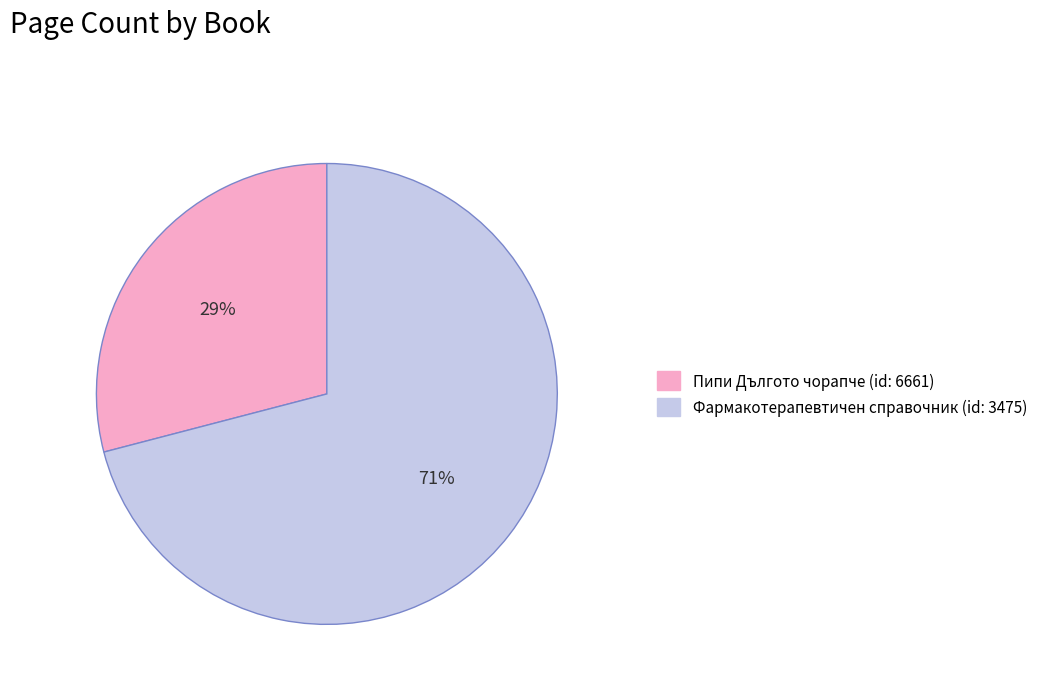

Which category has the biggest portion of the pie?

Фармакотерапевтичен справочник (id: 3475)